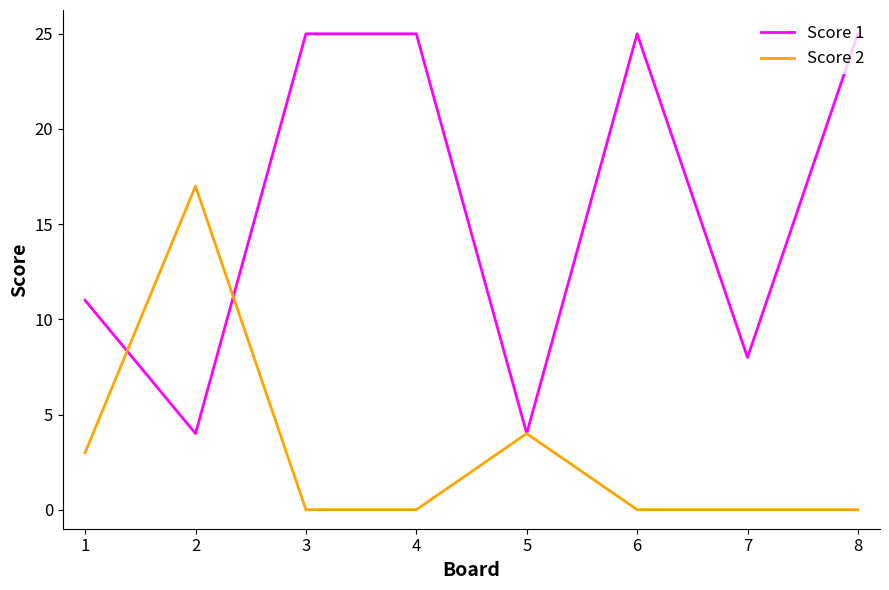

Which series changed the most between 6 and 7?

Score 1